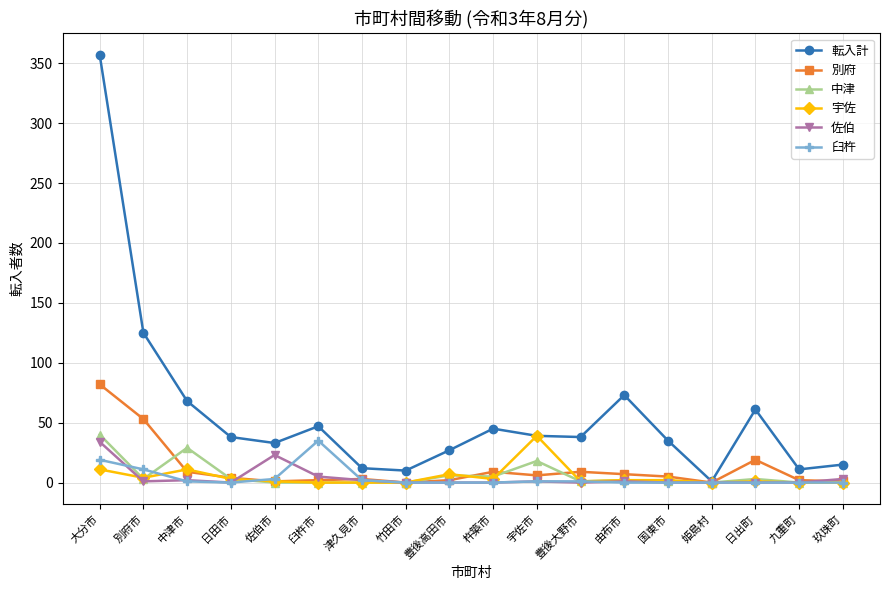

What is the label of the 7th point from the right?

豊後大野市